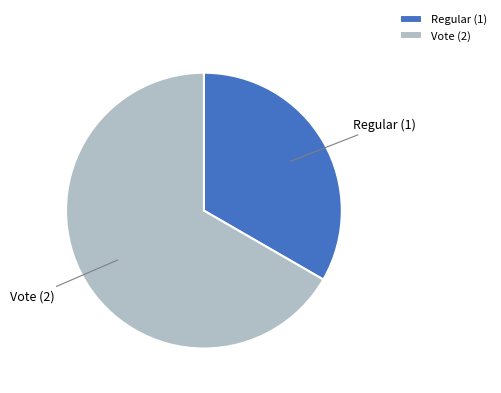

Do Vote and Regular together represent more than half of the pie?

Yes